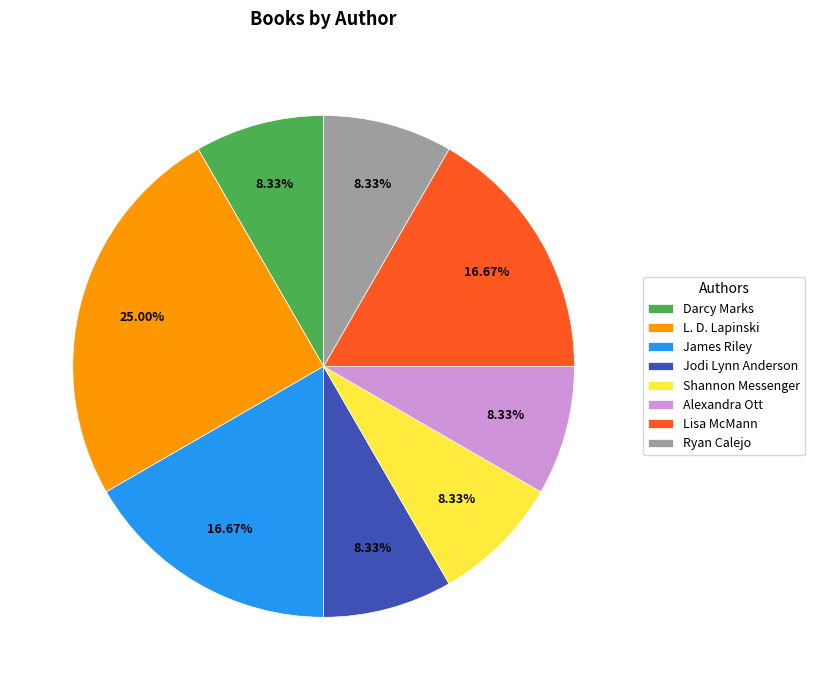

Is there any slice that represents more than half of the pie?

No